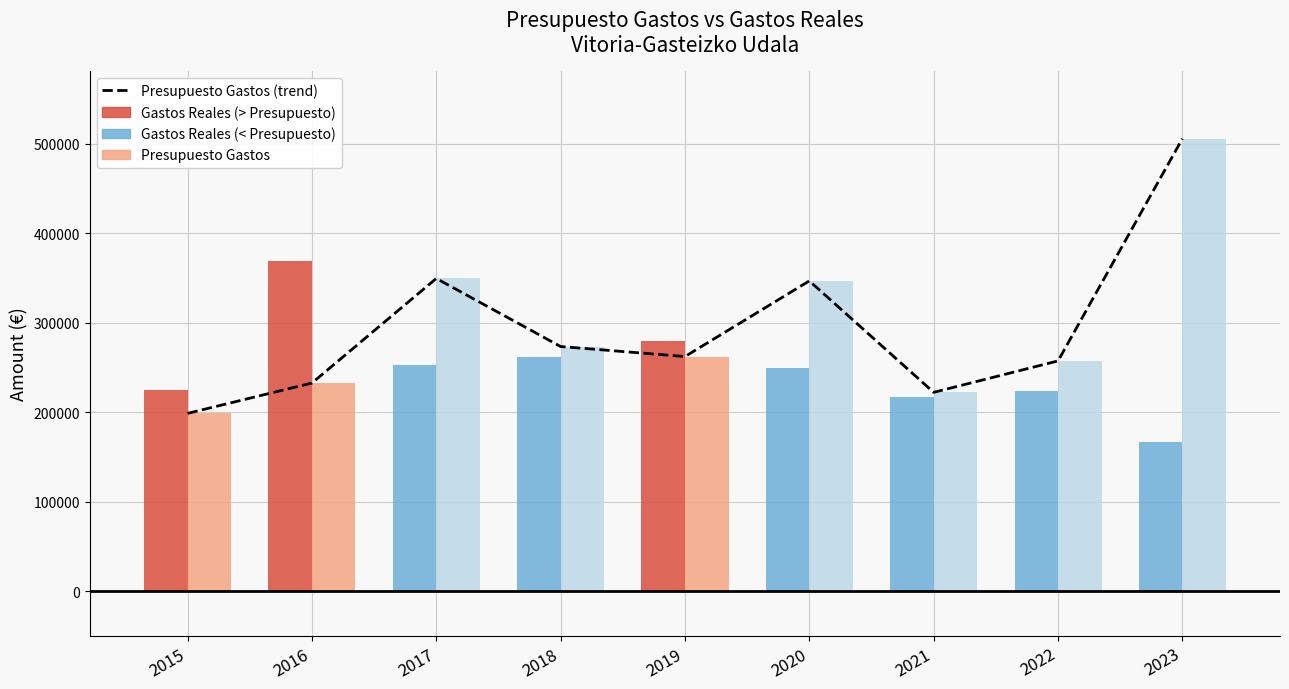

What is the change in value from 2018 to 2019?

-11174.0